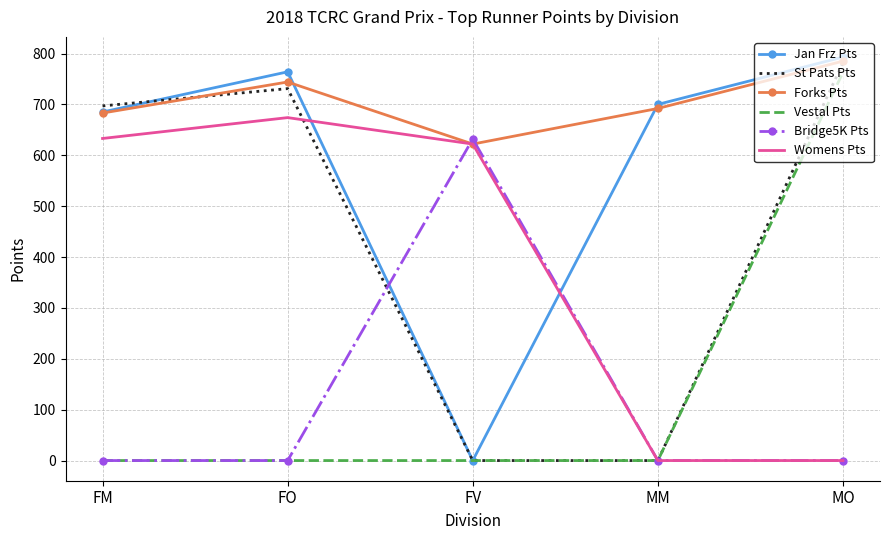

Where is Jan Frz Pts nearest to the value 396?

FM